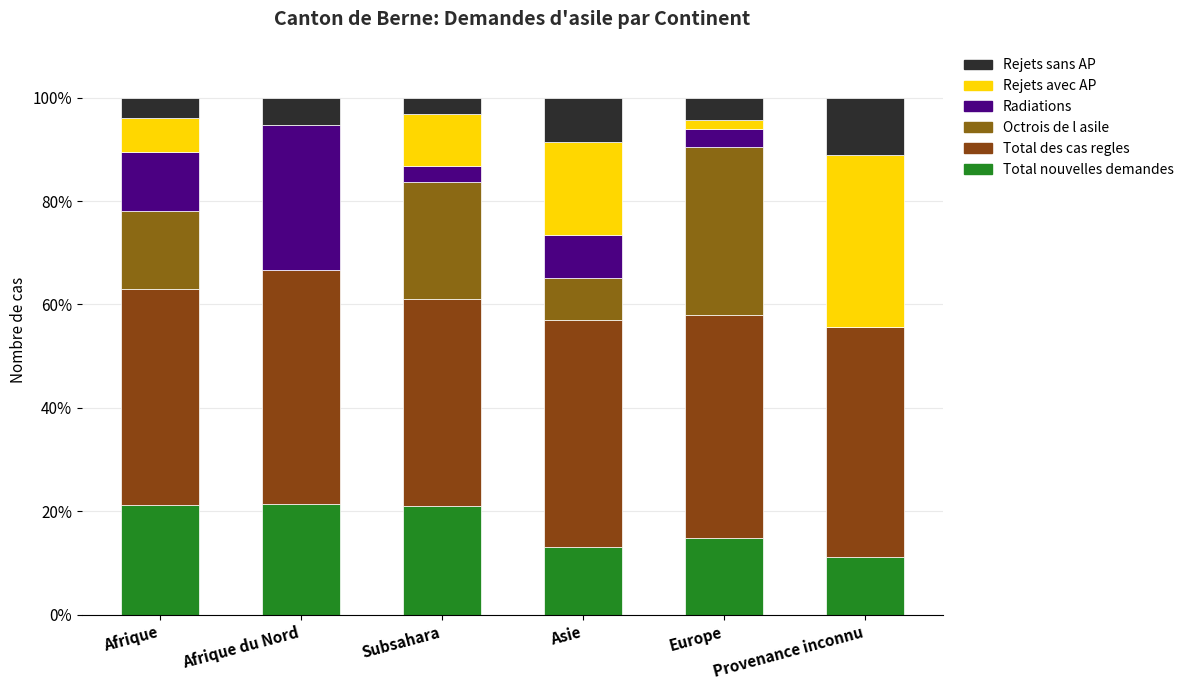

Does the chart contain stacked bars?

Yes